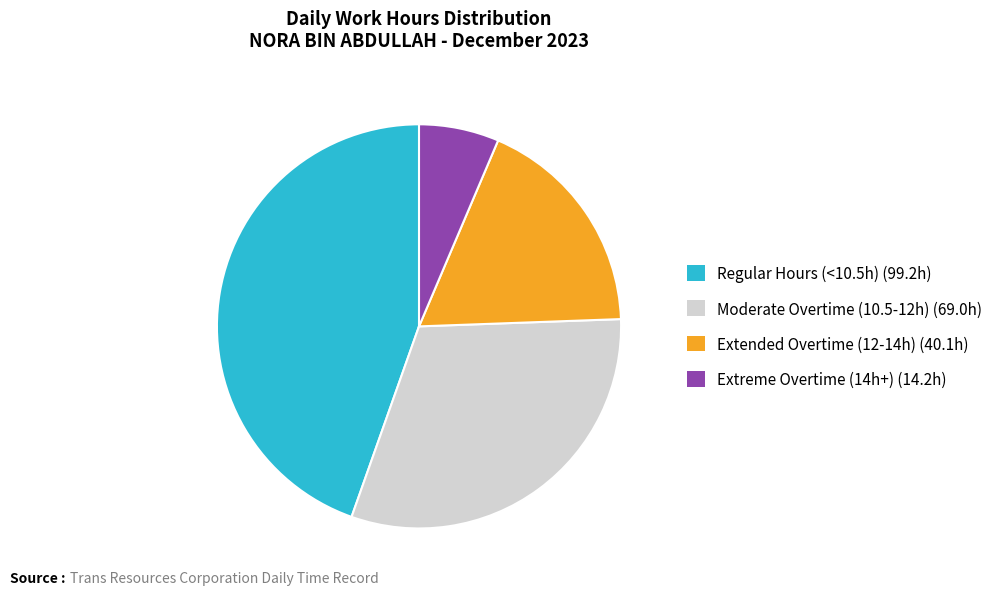

Is there any slice that represents more than half of the pie?

No